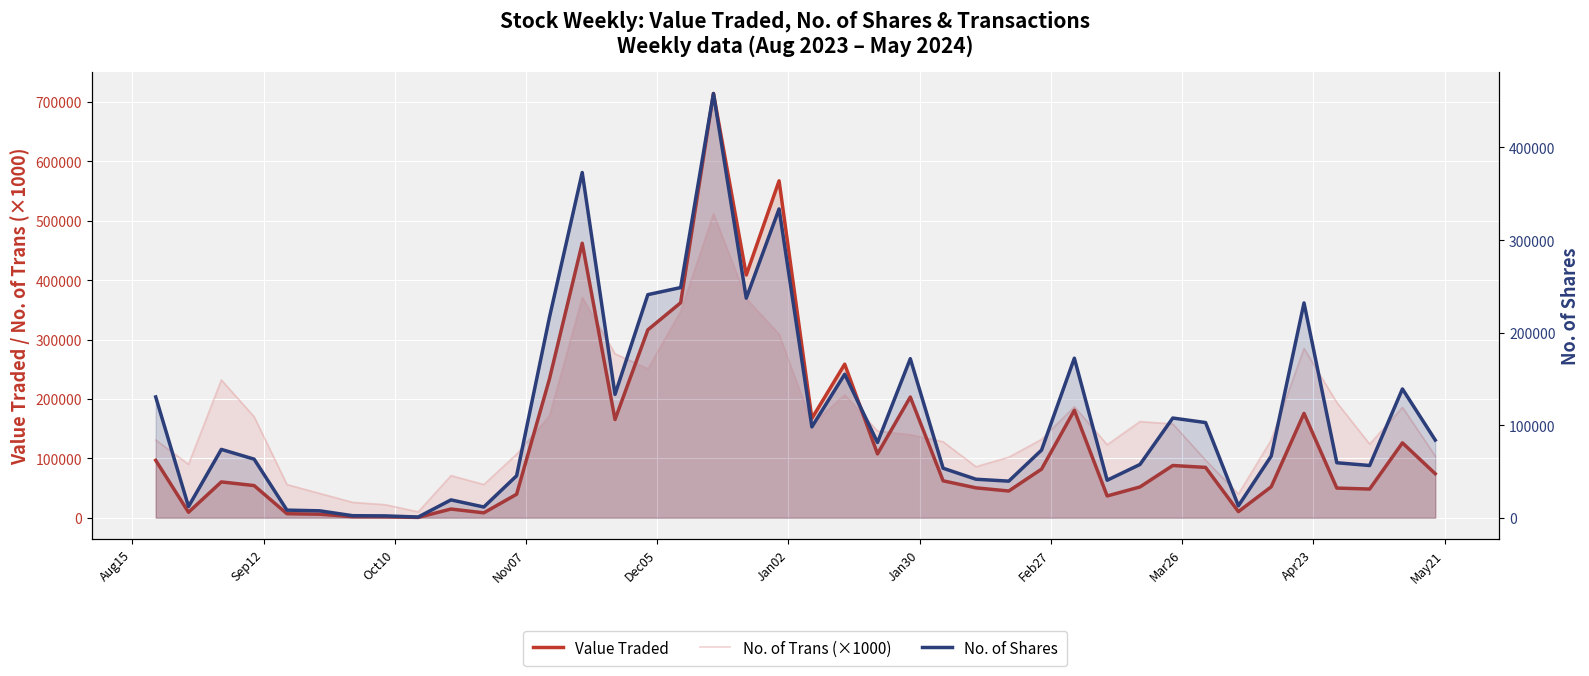

How many intersections are there between No. of Shares and No. of Trans (×1000)?

8